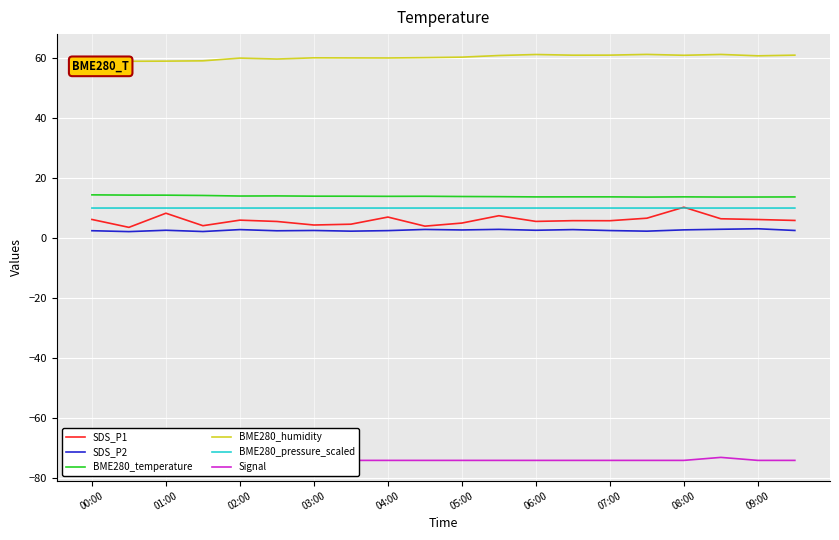

Is the value of BME280_pressure_scaled at 01:00 greater than the value of SDS_P2 at 06:00?

Yes